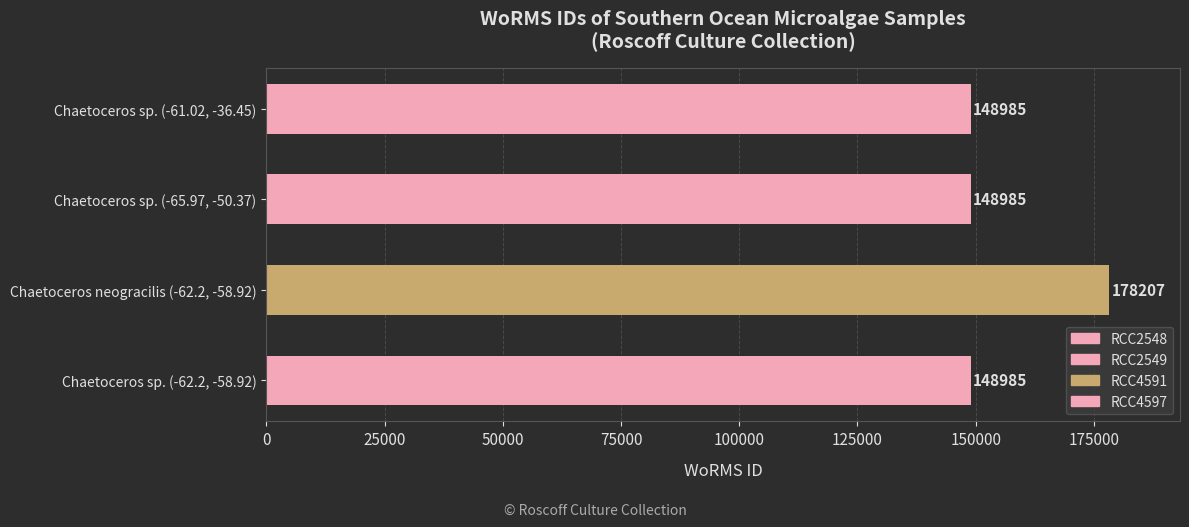

What is the label of the 4th bar from the top?

Chaetoceros sp. (-62.2, -58.92)